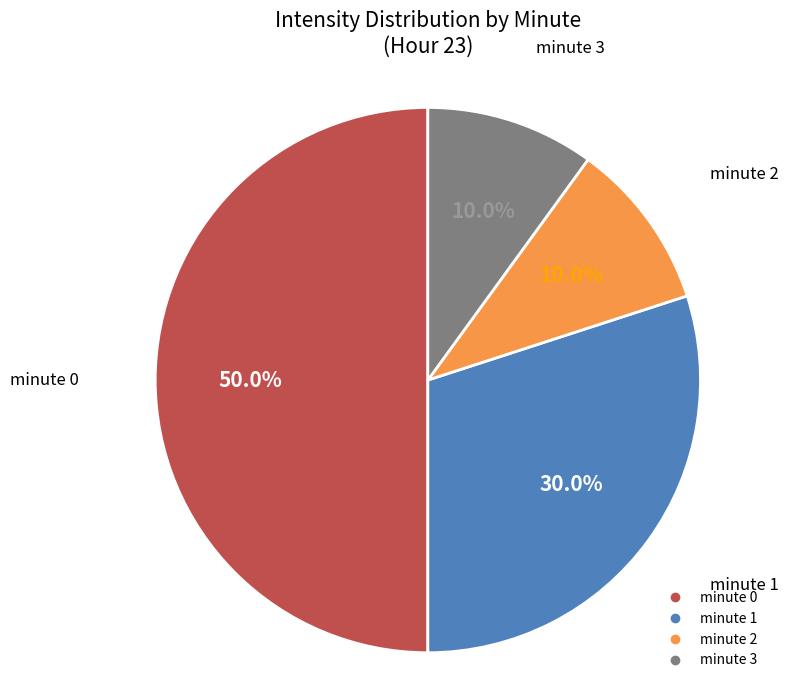

To the nearest percent, what is the difference between the minute 2 and minute 1 slice percentages?

20%